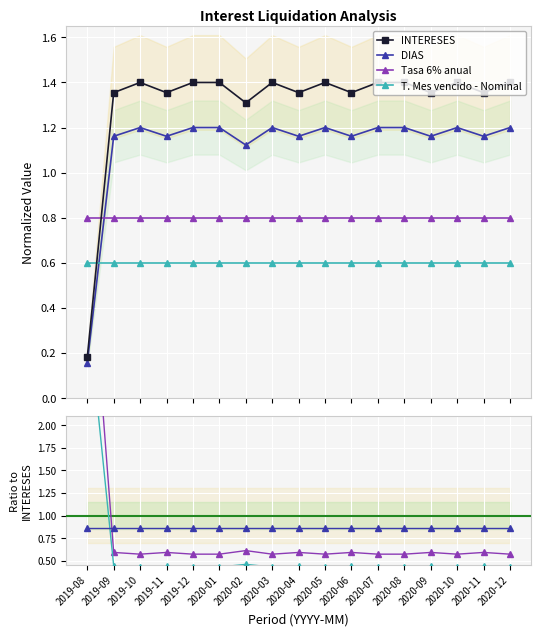

At how many categories does at least one series exceed 3?

1